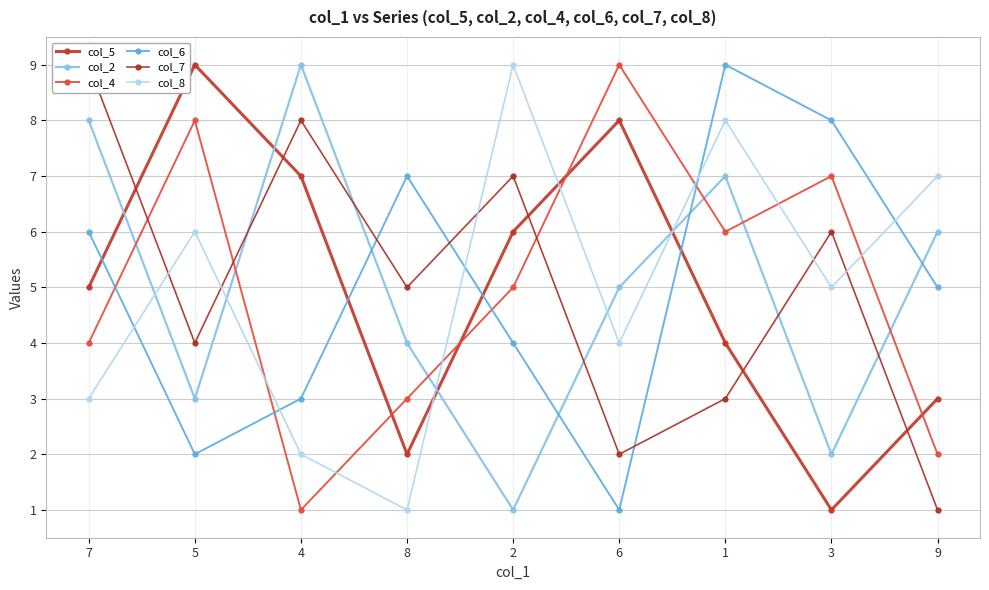

Where do col_5 and col_6 first cross each other?

7 and 5